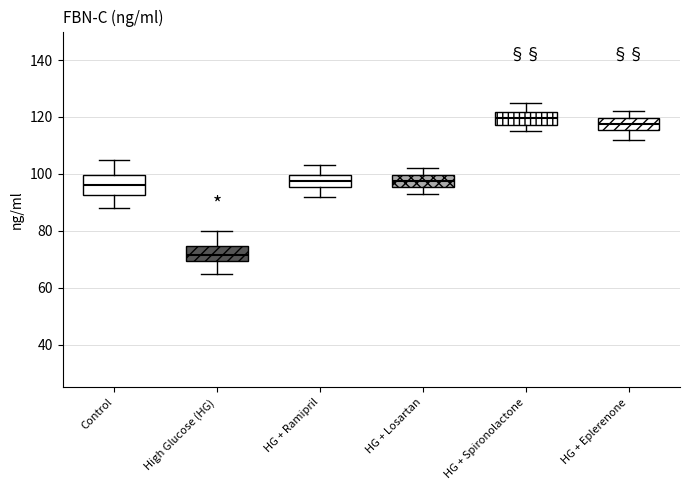

Reading left to right, read every box against the y-axis: the position of its median line, the range the box covers, and the ends of its whiskers. The values are not printed on the chart, so give them approximately, as read against the axis.

Control: median 96, box 92 to 100, whiskers 88 to 106
High Glucose (HG): median 72, box 70 to 74, whiskers 66 to 80
HG + Ramipril: median 98, box 96 to 100, whiskers 92 to 104
HG + Losartan: median 98, box 96 to 100, whiskers 94 to 102
HG + Spironolactone: median 120, box 118 to 122, whiskers 116 to 126
HG + Eplerenone: median 118, box 116 to 120, whiskers 112 to 122